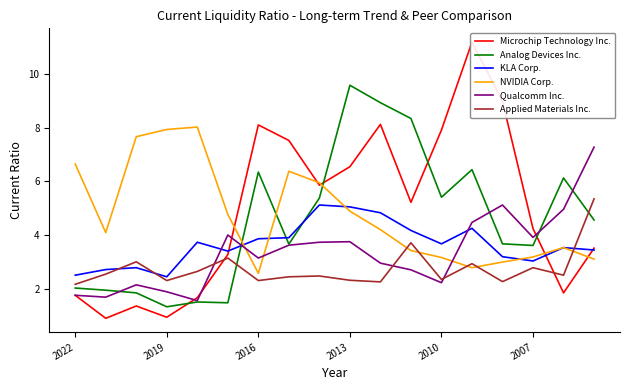

True or false: NVIDIA Corp. has a value of 2.9 at 8.

False